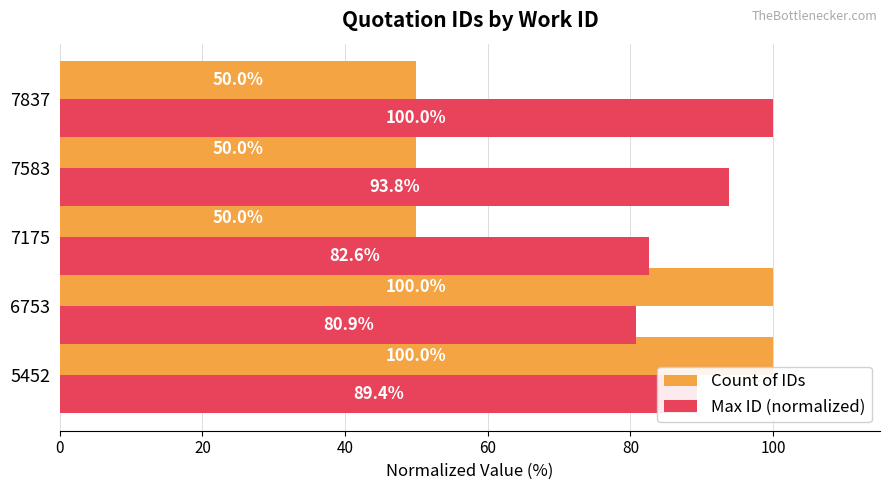

How many values in the Count of IDs series exceed 50?

2